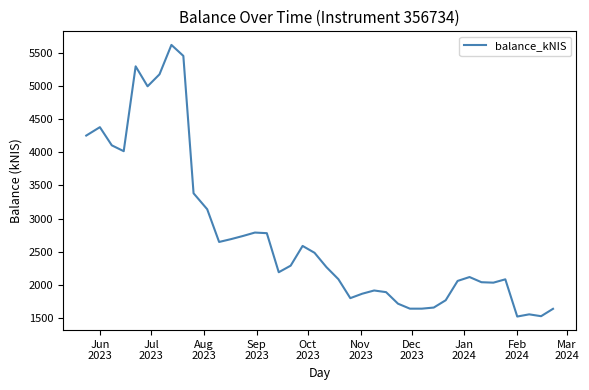

What is the maximum value shown in the chart?

5615.3